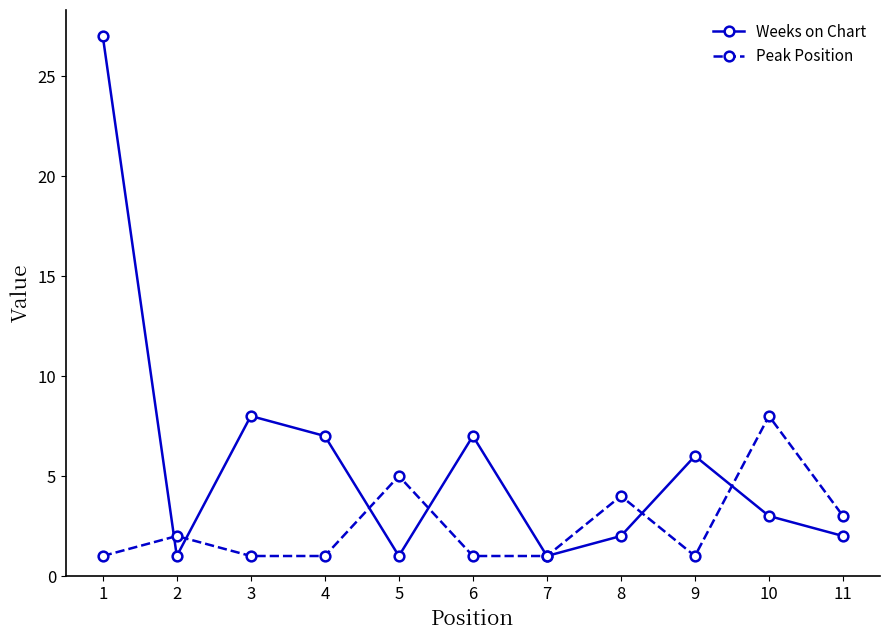

What is the sum of the Weeks on Chart values at 6 and 10?

10